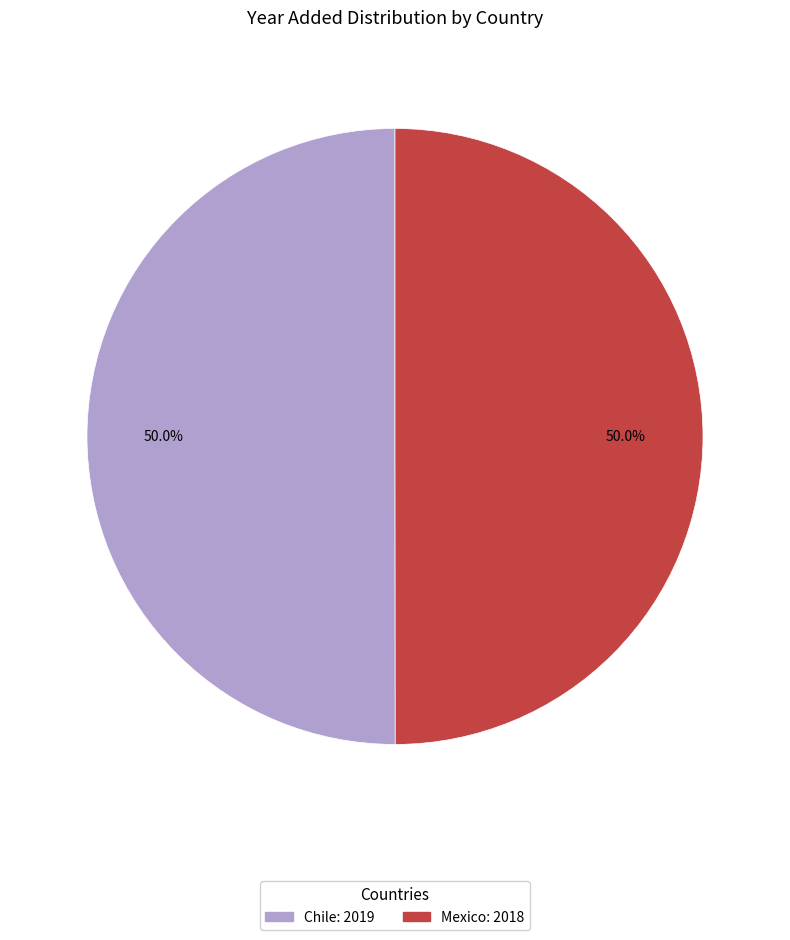

How many slices are in this pie chart?

2